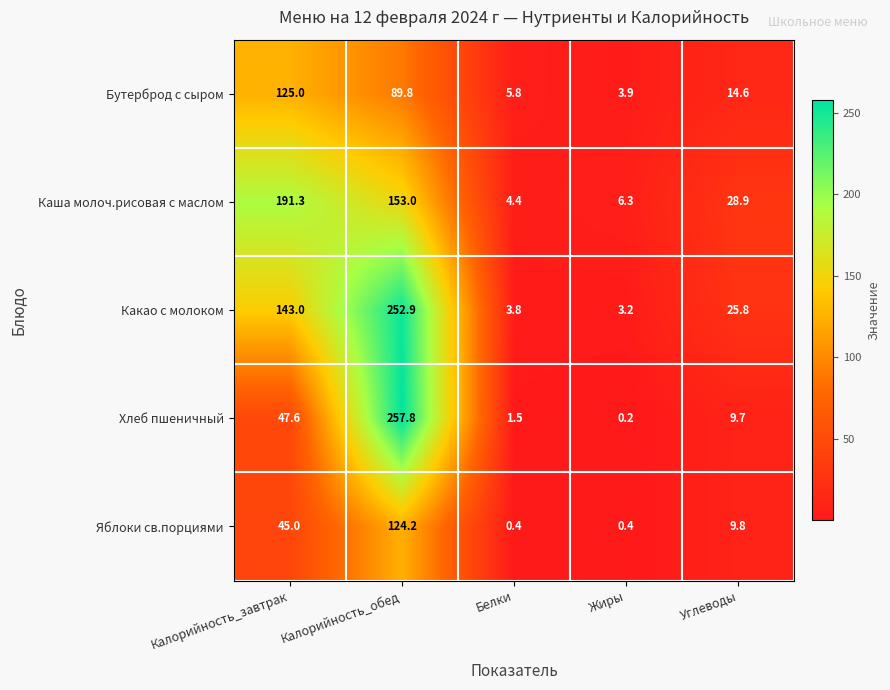

Rank the series at Белки from highest to lowest value.

Бутерброд с сыром, Каша молоч.рисовая с маслом, Какао с молоком, Хлеб пшеничный, Яблоки св.порциями